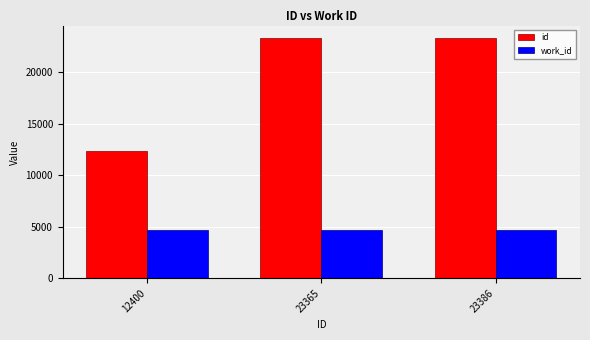

Which series changed the most between 12400 and 23386?

id